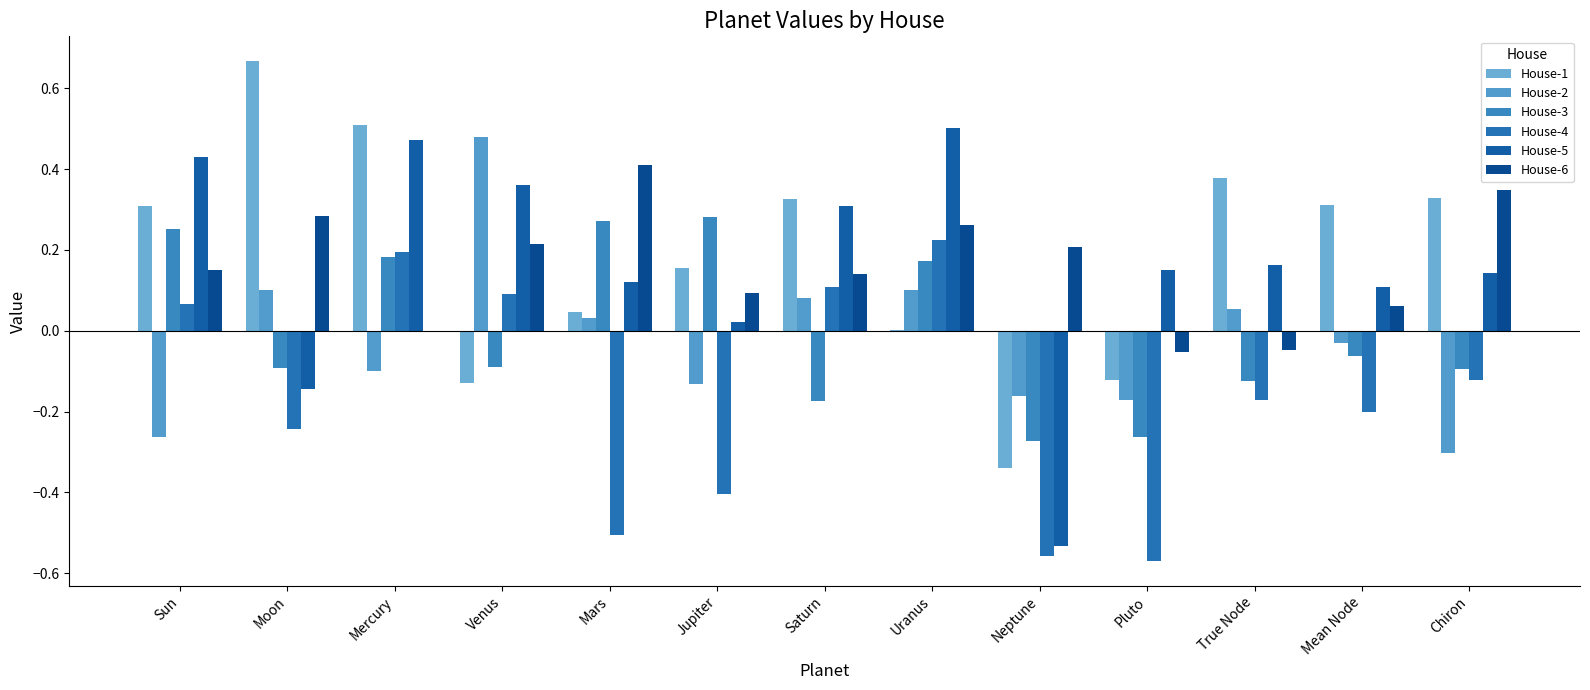

Reading right to left, extract all data points from this chart.

House-1: Chiron=0.3	Mean Node=0.3	True Node=0.4	Pluto=-0.1	Neptune=-0.3	Uranus=0.0	Saturn=0.3	Jupiter=0.2	Mars=0.0	Venus=-0.1	Mercury=0.5	Moon=0.7	Sun=0.3
House-2: Chiron=-0.3	Mean Node=-0.0	True Node=0.1	Pluto=-0.2	Neptune=-0.2	Uranus=0.1	Saturn=0.1	Jupiter=-0.1	Mars=0.0	Venus=0.5	Mercury=-0.1	Moon=0.1	Sun=-0.3
House-3: Chiron=-0.1	Mean Node=-0.1	True Node=-0.1	Pluto=-0.3	Neptune=-0.3	Uranus=0.2	Saturn=-0.2	Jupiter=0.3	Mars=0.3	Venus=-0.1	Mercury=0.2	Moon=-0.1	Sun=0.3
House-4: Chiron=-0.1	Mean Node=-0.2	True Node=-0.2	Pluto=-0.6	Neptune=-0.6	Uranus=0.2	Saturn=0.1	Jupiter=-0.4	Mars=-0.5	Venus=0.1	Mercury=0.2	Moon=-0.2	Sun=0.1
House-5: Chiron=0.1	Mean Node=0.1	True Node=0.2	Pluto=0.1	Neptune=-0.5	Uranus=0.5	Saturn=0.3	Jupiter=0.0	Mars=0.1	Venus=0.4	Mercury=0.5	Moon=-0.1	Sun=0.4
House-6: Chiron=0.3	Mean Node=0.1	True Node=-0.0	Pluto=-0.1	Neptune=0.2	Uranus=0.3	Saturn=0.1	Jupiter=0.1	Mars=0.4	Venus=0.2	Mercury=-0.0	Moon=0.3	Sun=0.2